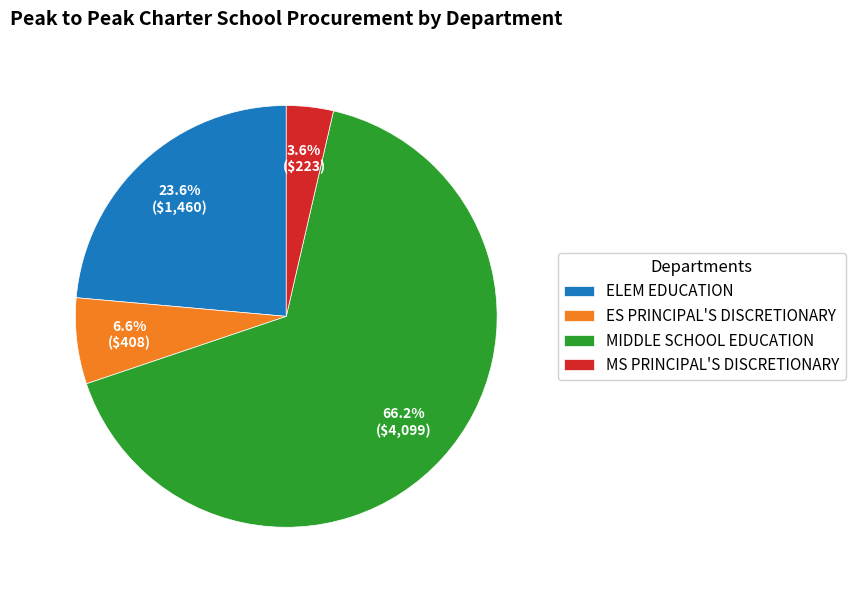

Which slice represents more than half of the pie?

MIDDLE SCHOOL EDUCATION